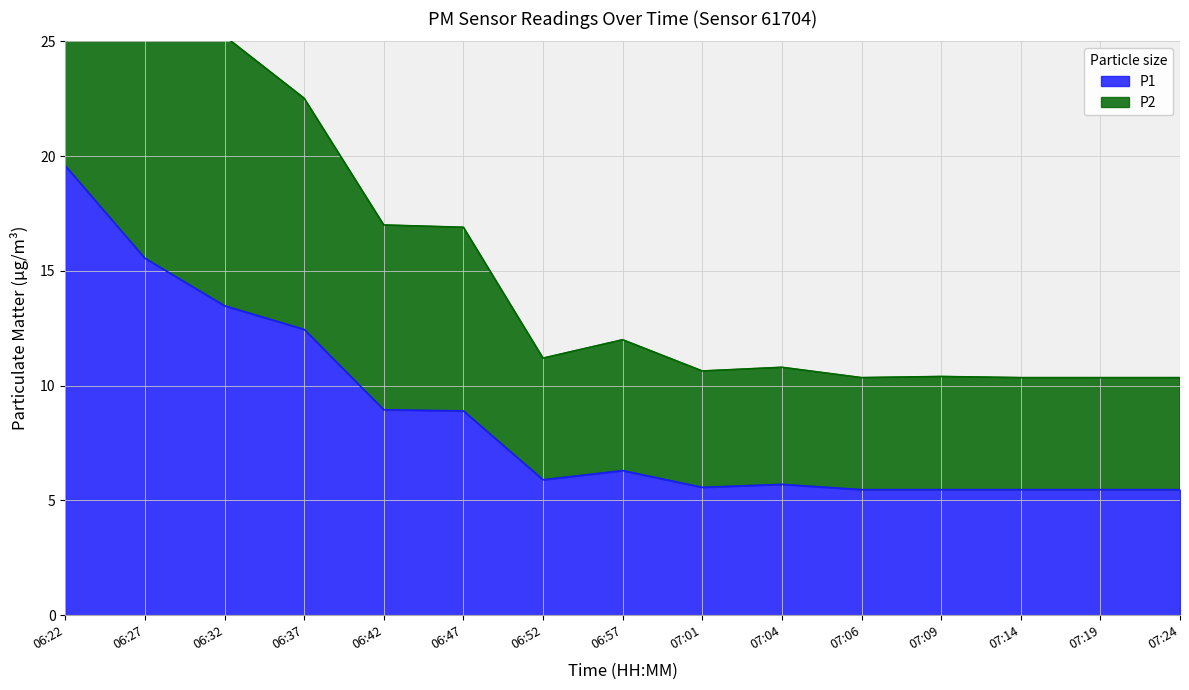

Count the number of categories in the chart.

15